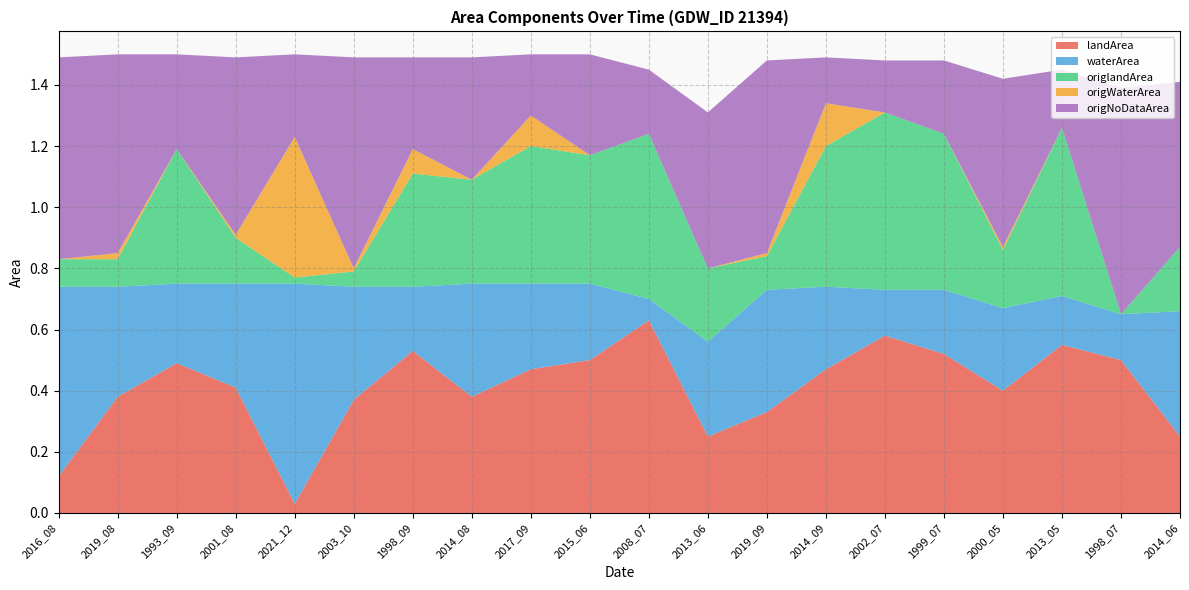

Reading left to right, transcribe all the data shown in this chart.

landArea: 2016_08=0.1	2019_08=0.4	1993_09=0.5	2001_08=0.4	2021_12=0.0	2003_10=0.4	1998_09=0.5	2014_08=0.4	2017_09=0.5	2015_06=0.5	2008_07=0.6	2013_06=0.2	2019_09=0.3	2014_09=0.5	2002_07=0.6	1999_07=0.5	2000_05=0.4	2013_05=0.6	1998_07=0.5	2014_06=0.2
waterArea: 2016_08=0.6	2019_08=0.4	1993_09=0.3	2001_08=0.3	2021_12=0.7	2003_10=0.4	1998_09=0.2	2014_08=0.4	2017_09=0.3	2015_06=0.2	2008_07=0.1	2013_06=0.3	2019_09=0.4	2014_09=0.3	2002_07=0.1	1999_07=0.2	2000_05=0.3	2013_05=0.2	1998_07=0.1	2014_06=0.4
origlandArea: 2016_08=0.1	2019_08=0.1	1993_09=0.4	2001_08=0.1	2021_12=0.0	2003_10=0.1	1998_09=0.4	2014_08=0.3	2017_09=0.5	2015_06=0.4	2008_07=0.5	2013_06=0.2	2019_09=0.1	2014_09=0.5	2002_07=0.6	1999_07=0.5	2000_05=0.2	2013_05=0.6	1998_07=0.0	2014_06=0.2
origWaterArea: 2016_08=0.0	2019_08=0.0	1993_09=0.0	2001_08=0.0	2021_12=0.5	2003_10=0.0	1998_09=0.1	2014_08=0.0	2017_09=0.1	2015_06=0.0	2008_07=0.0	2013_06=0.0	2019_09=0.0	2014_09=0.1	2002_07=0.0	1999_07=0.0	2000_05=0.0	2013_05=0.0	1998_07=0.0	2014_06=0.0
origNoDataArea: 2016_08=0.7	2019_08=0.7	1993_09=0.3	2001_08=0.6	2021_12=0.3	2003_10=0.7	1998_09=0.3	2014_08=0.4	2017_09=0.2	2015_06=0.3	2008_07=0.2	2013_06=0.5	2019_09=0.6	2014_09=0.1	2002_07=0.2	1999_07=0.2	2000_05=0.6	2013_05=0.2	1998_07=0.7	2014_06=0.5